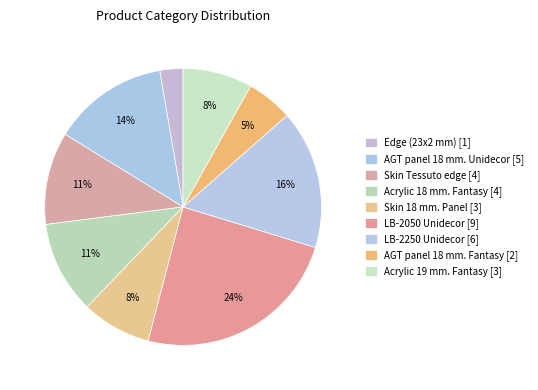

How many segments does this pie chart have?

9